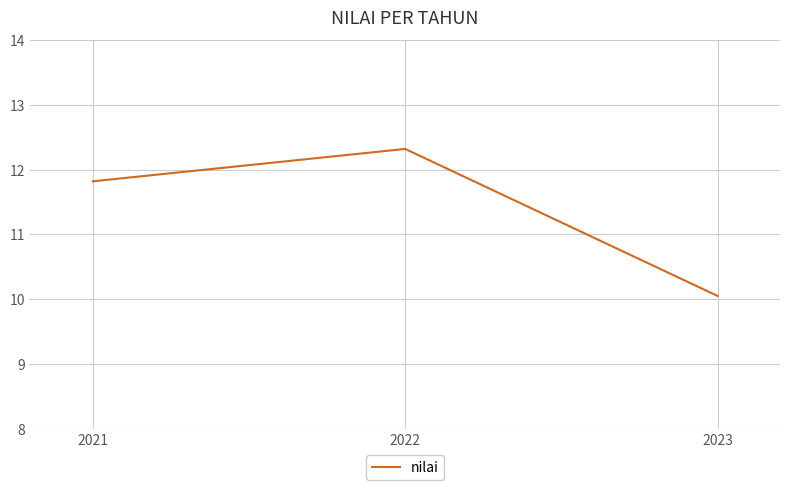

Approximately how many times larger is the value at 2023 compared to 2021?

0.9